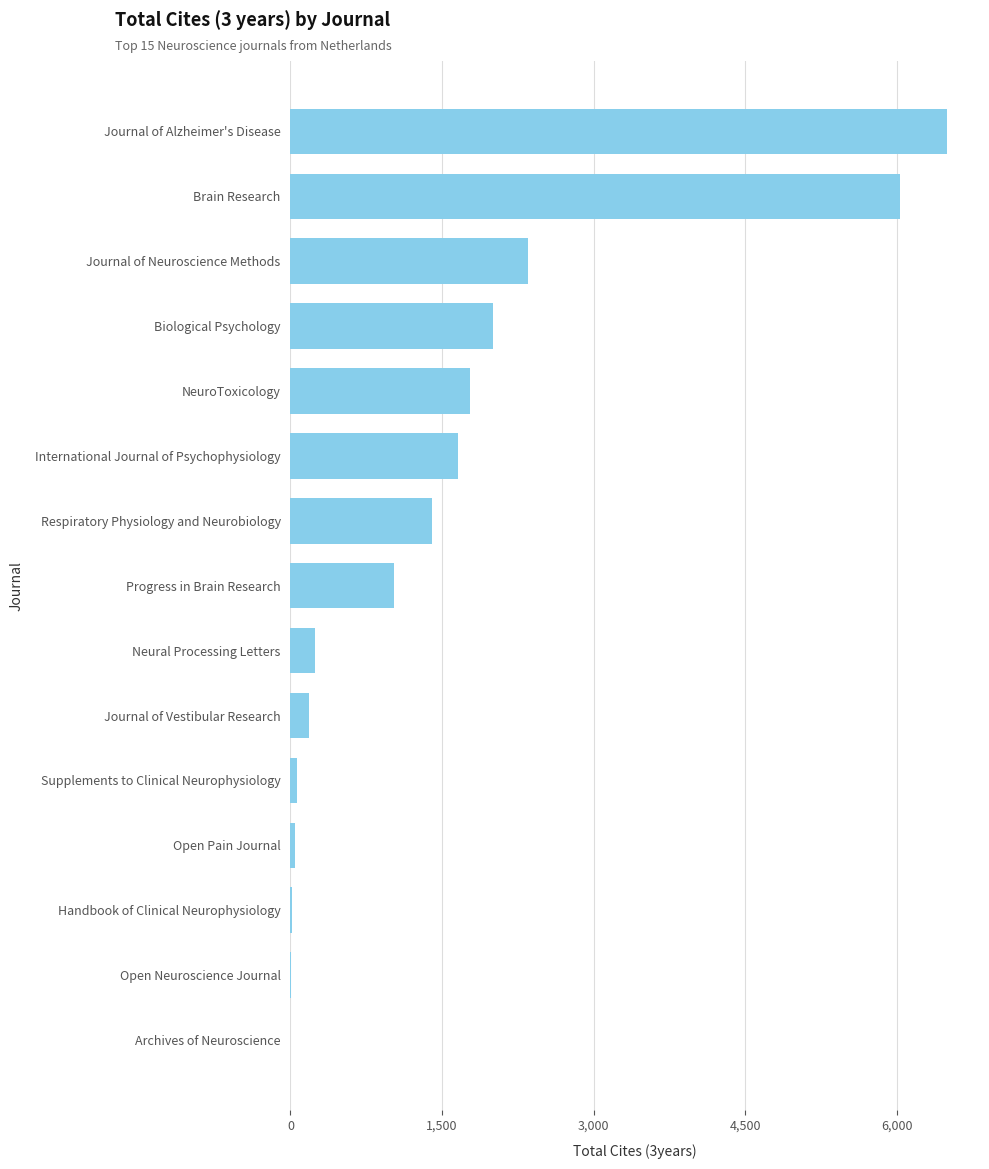

What is the ratio of the value at NeuroToxicology to the value at Progress in Brain Research?

1.7